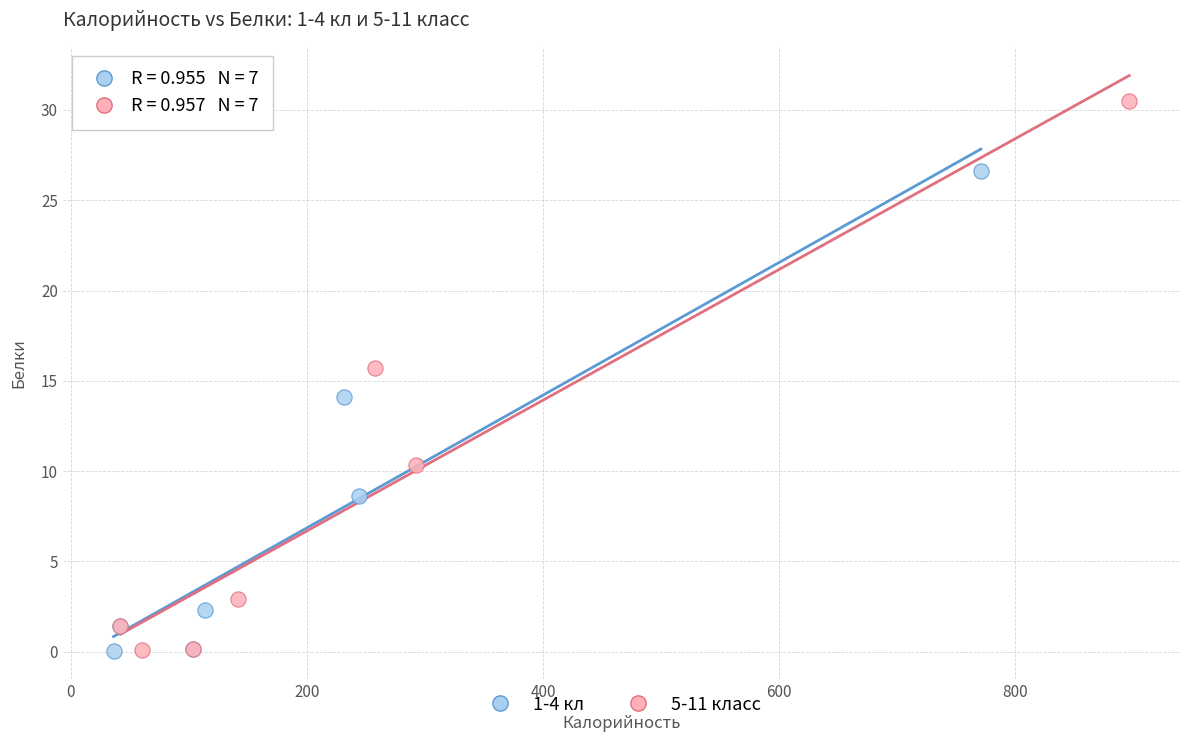

Which series has the widest spread of Y values?

5-11 класс